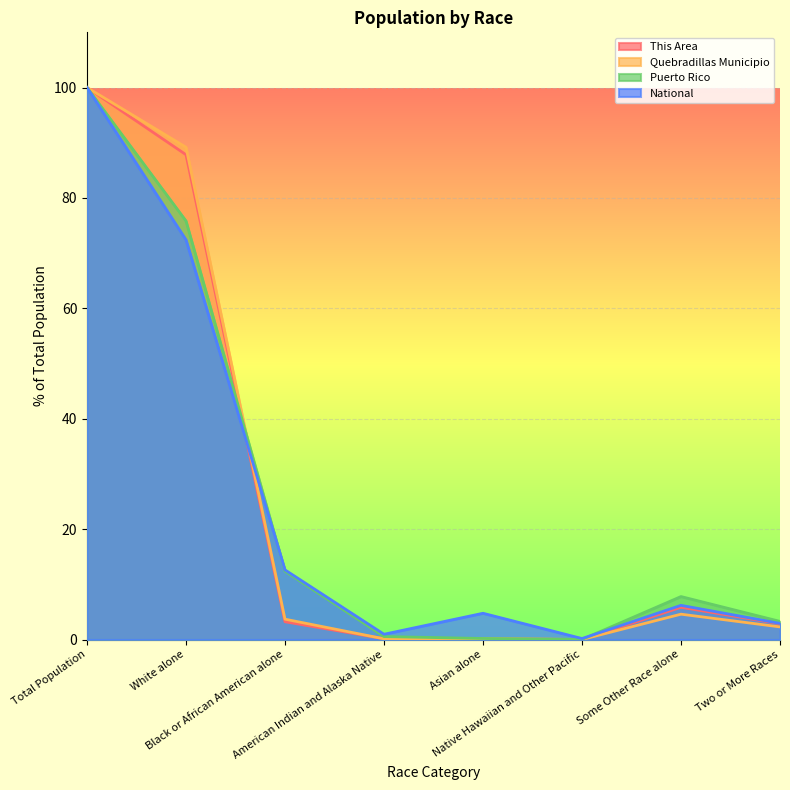

Which category has the highest value in the Puerto Rico series?

Total Population